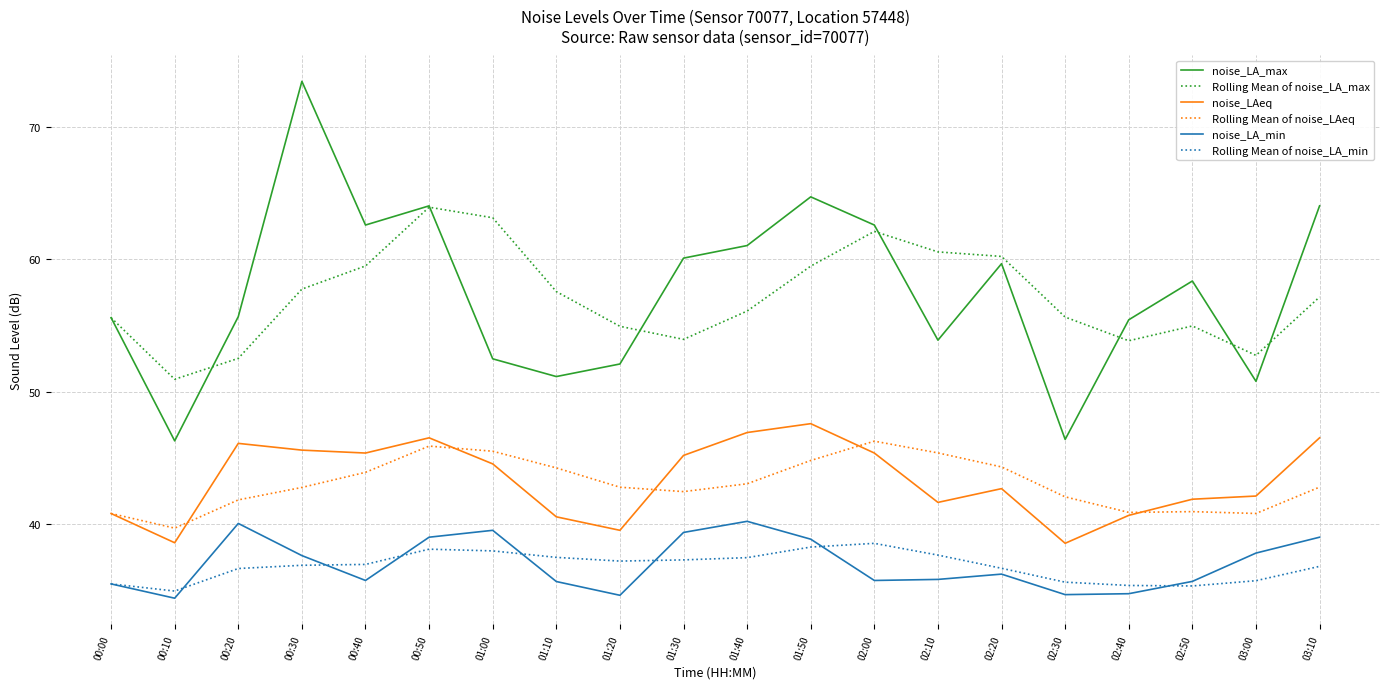

What is the total value across all series at 01:40?

284.7